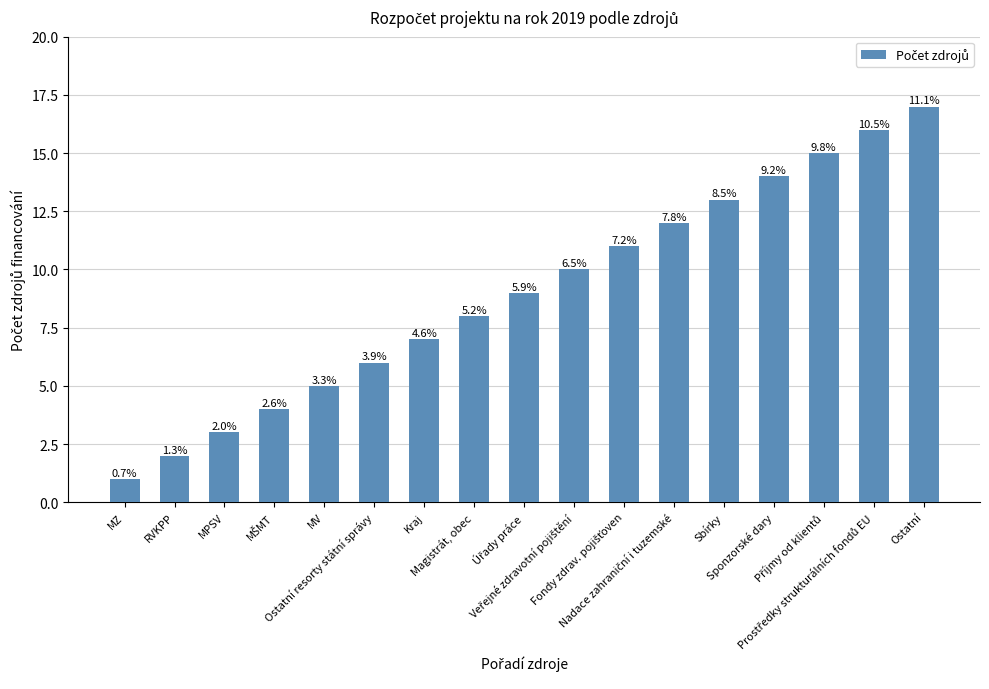

Does the chart contain any negative values?

No